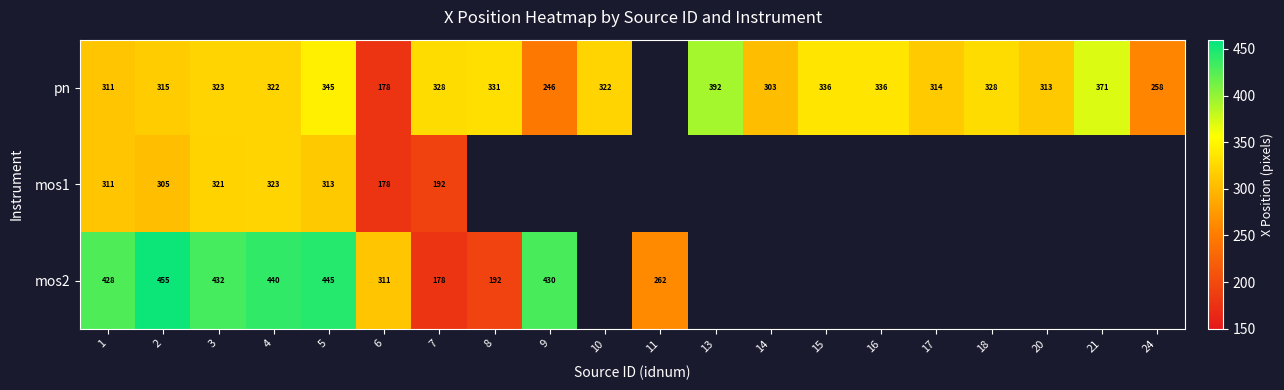

Which series has the largest range (max minus min)?

mos2